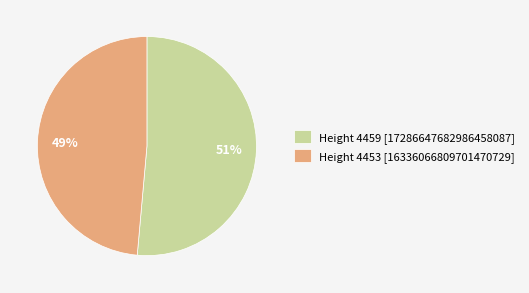

Rank the categories by value from lowest to highest.

Height 4453 [16336066809701470729], Height 4459 [17286647682986458087]